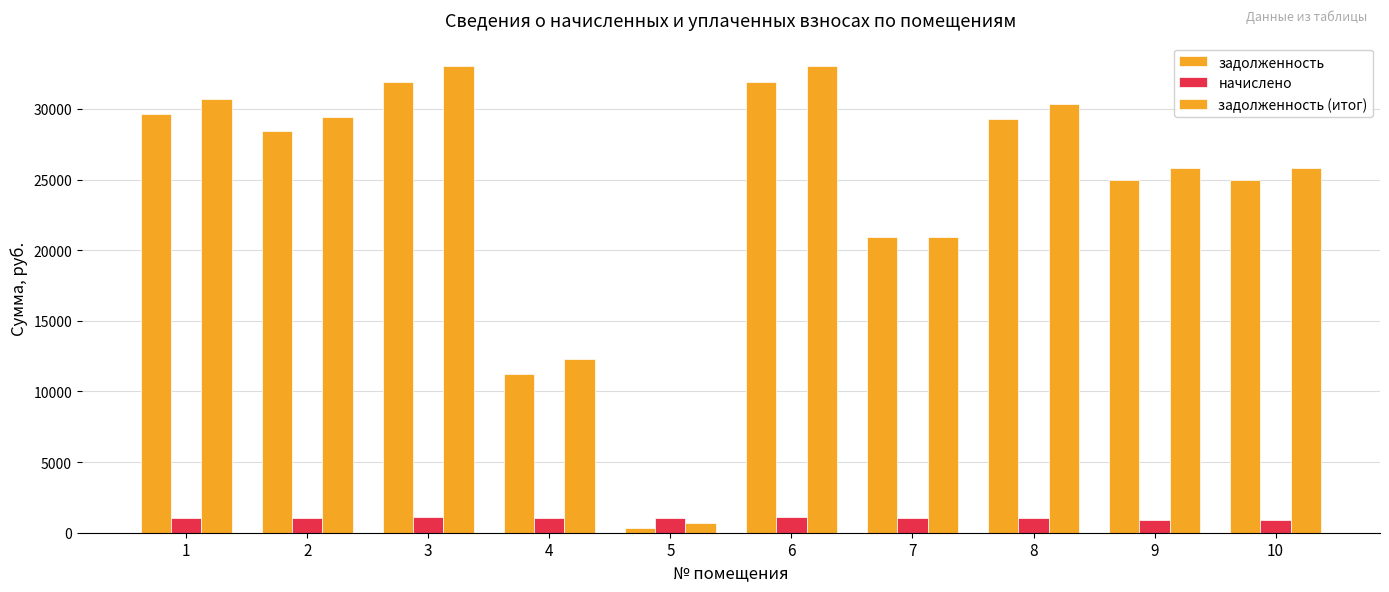

What is the minimum value shown in the chart?

315.0